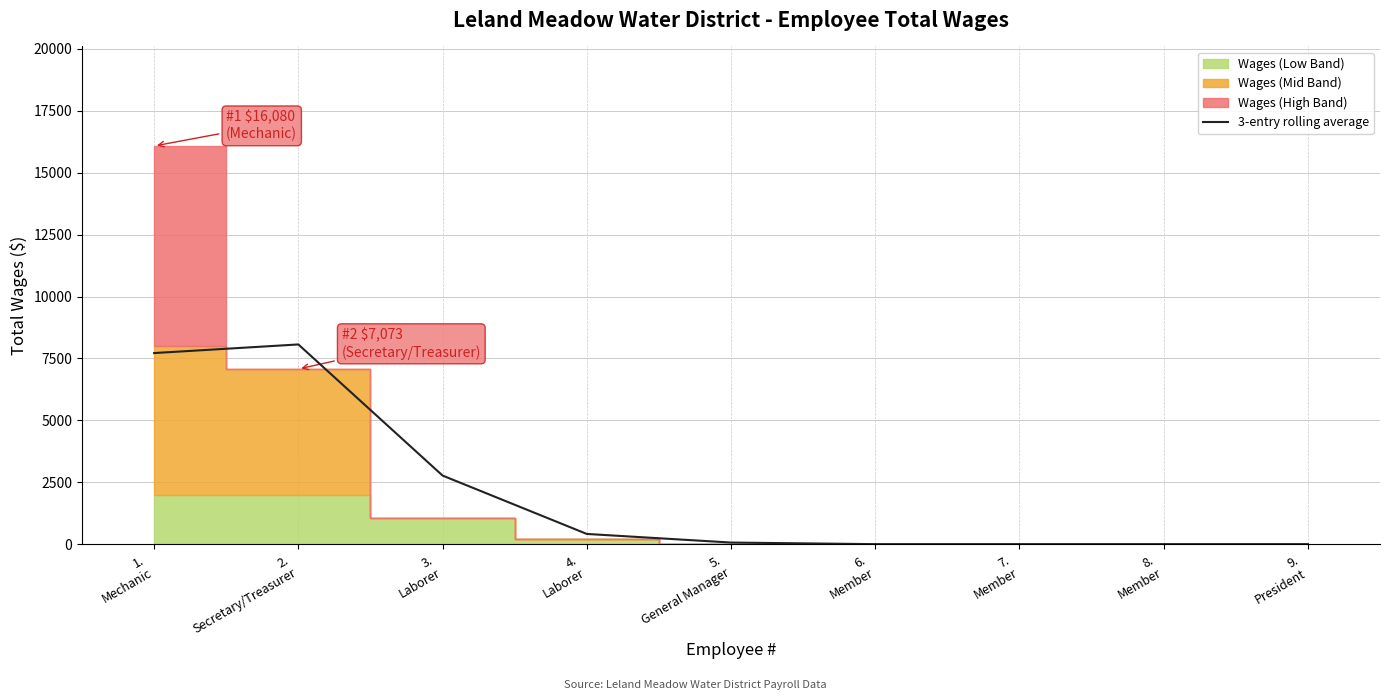

What is the maximum value for 3-entry rolling average?

8065.3